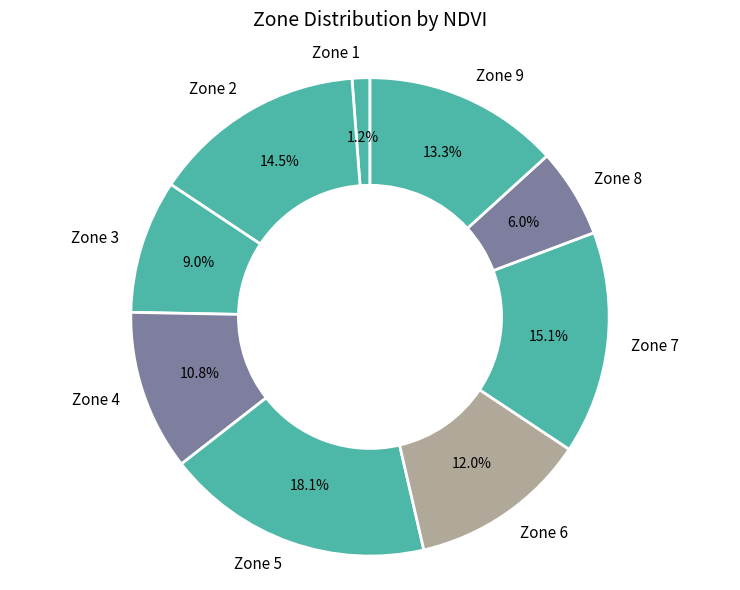

To the nearest percent, what is the difference between the largest and smallest slice percentages?

17%